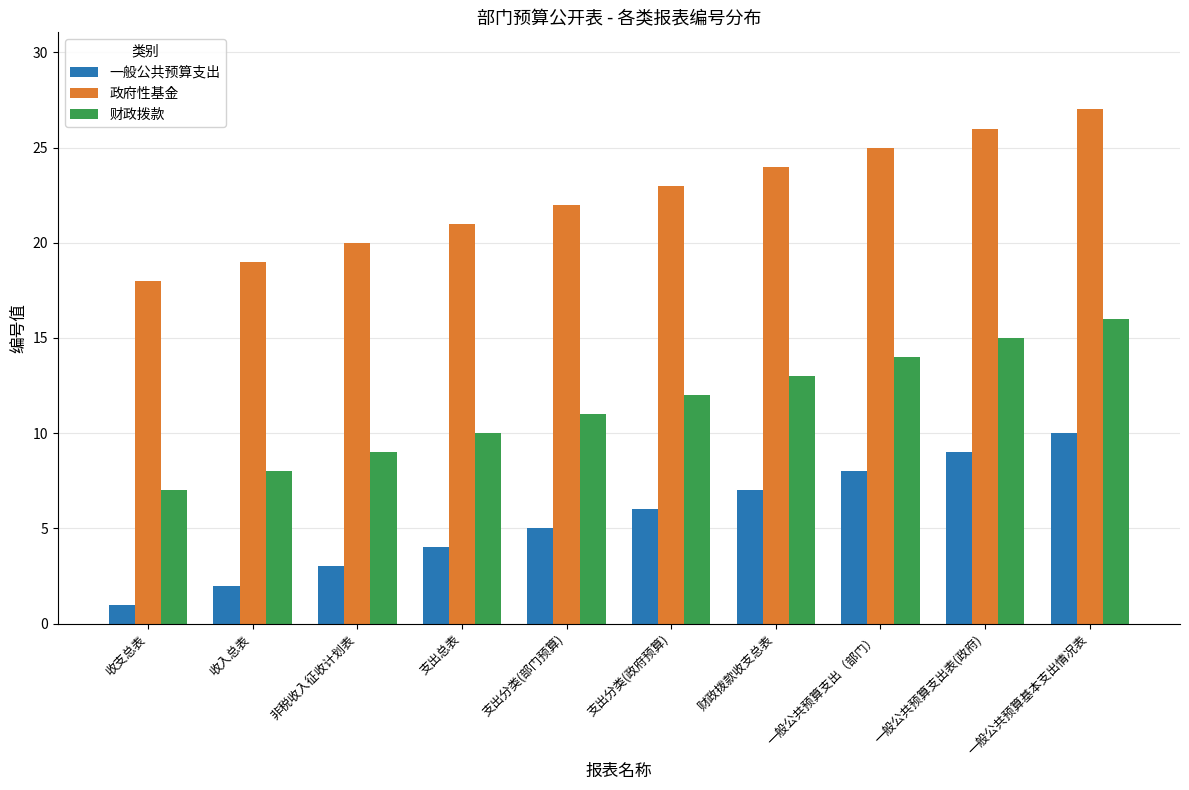

At which category does the chart reach its peak across all series?

一般公共预算基本支出情况表